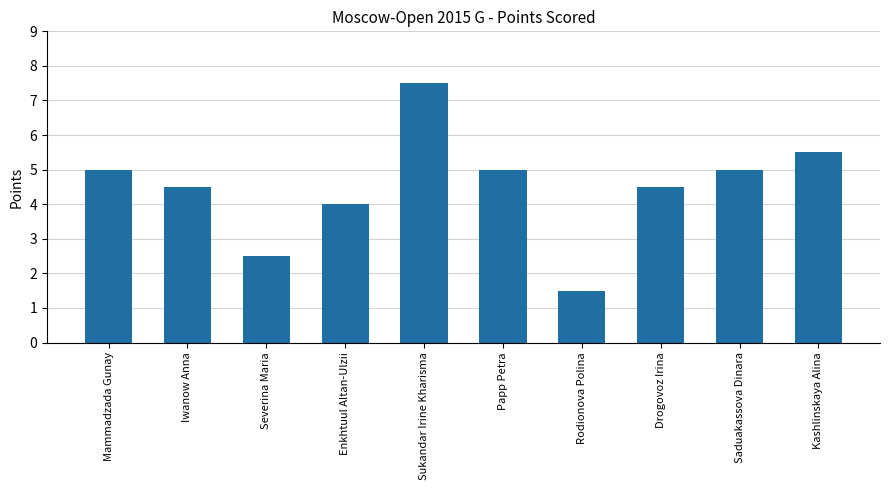

Are the bars horizontal?

No